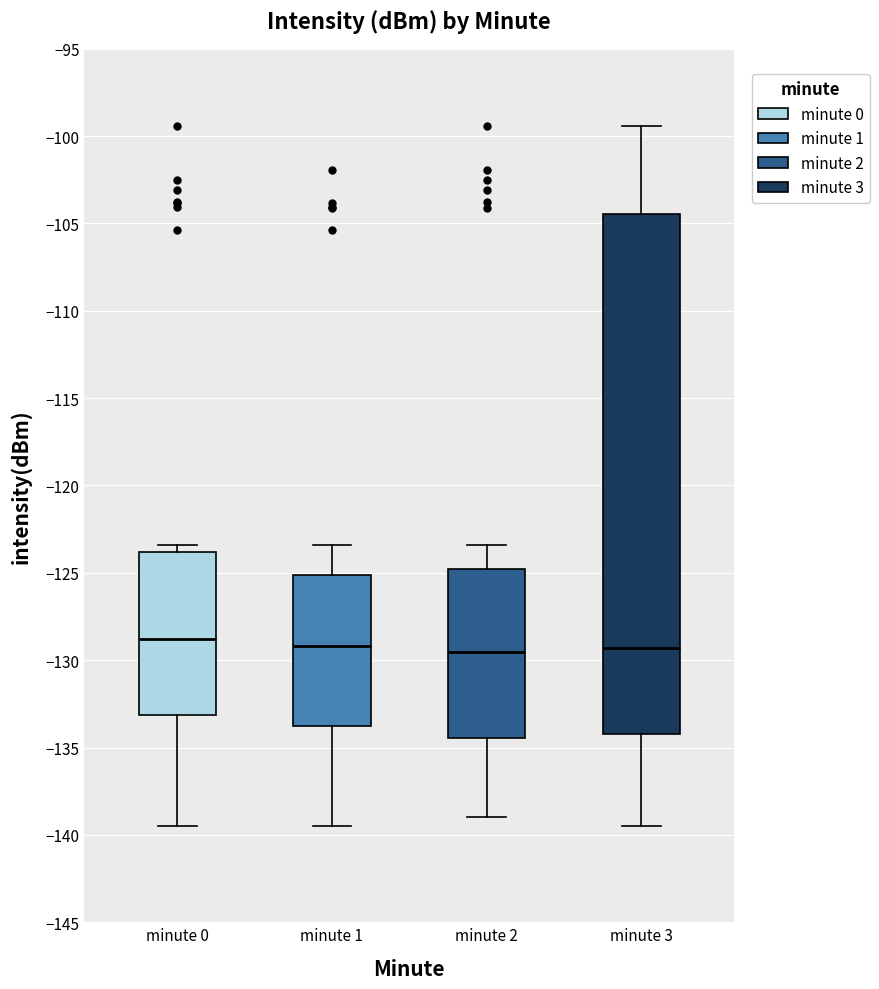

Reading left to right, read every box against the y-axis: the position of its median line, the range the box covers, and the ends of its whiskers. The values are not printed on the chart, so give them approximately, as read against the axis.

minute 0: median -129.0, box -133.0 to -124.0, whiskers -139.5 to -123.5
minute 1: median -129.0, box -134.0 to -125.0, whiskers -139.5 to -123.5
minute 2: median -129.5, box -134.5 to -125.0, whiskers -139.0 to -123.5
minute 3: median -129.5, box -134.0 to -104.5, whiskers -139.5 to -99.5